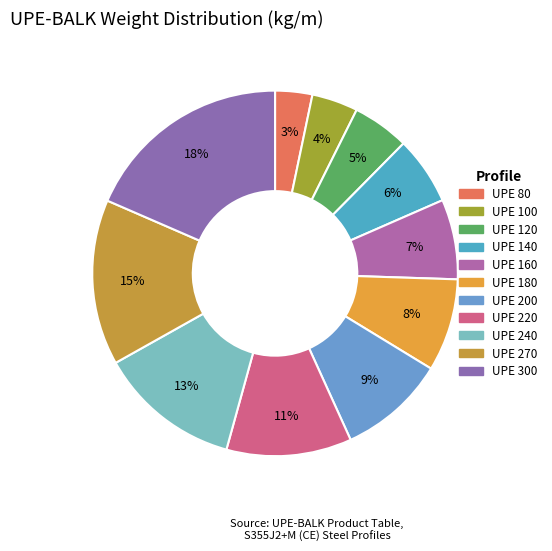

Combined, what portion of the pie is UPE 80 and UPE 200?

12.8%